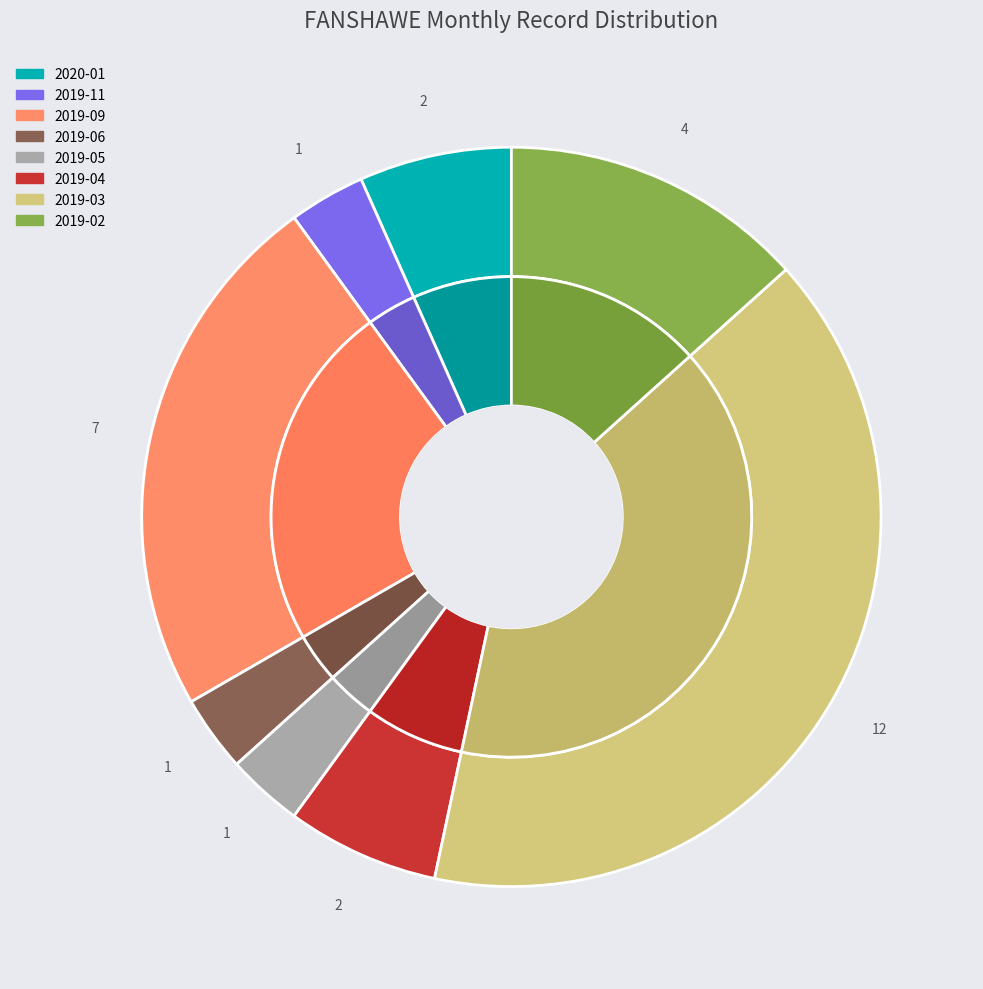

Is there any slice that represents more than half of the pie?

No